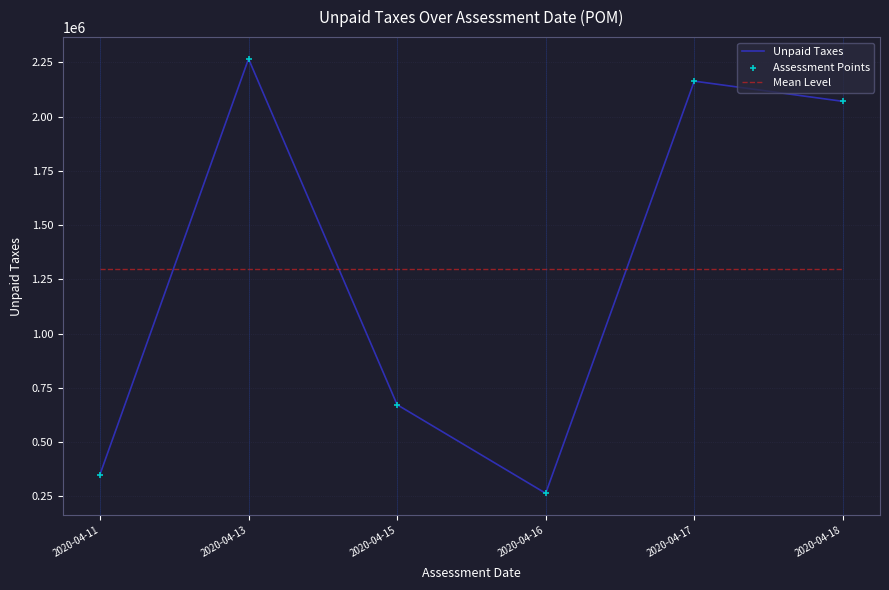

At how many categories does at least one series exceed 1339384?

3